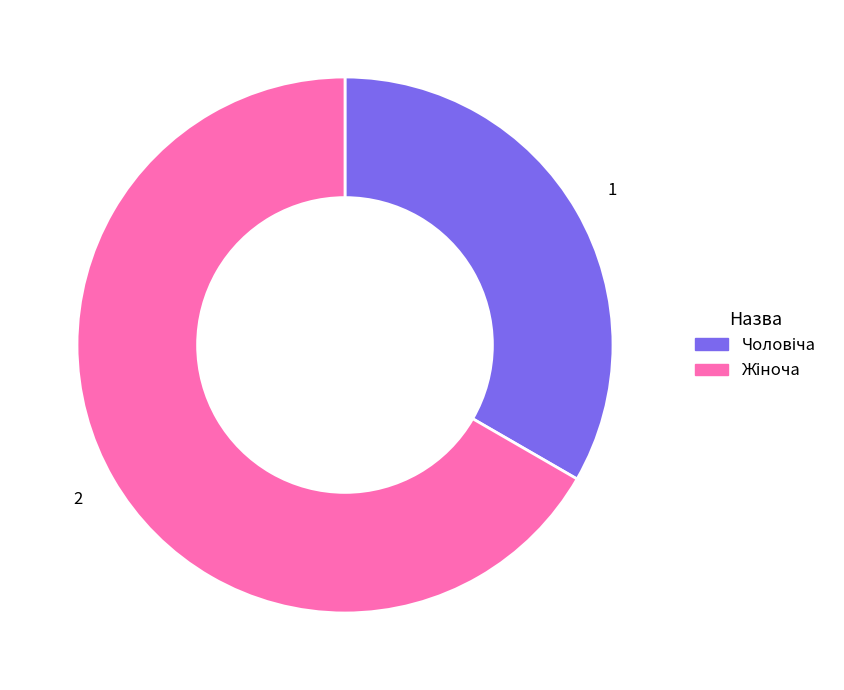

How many segments does this pie chart have?

2